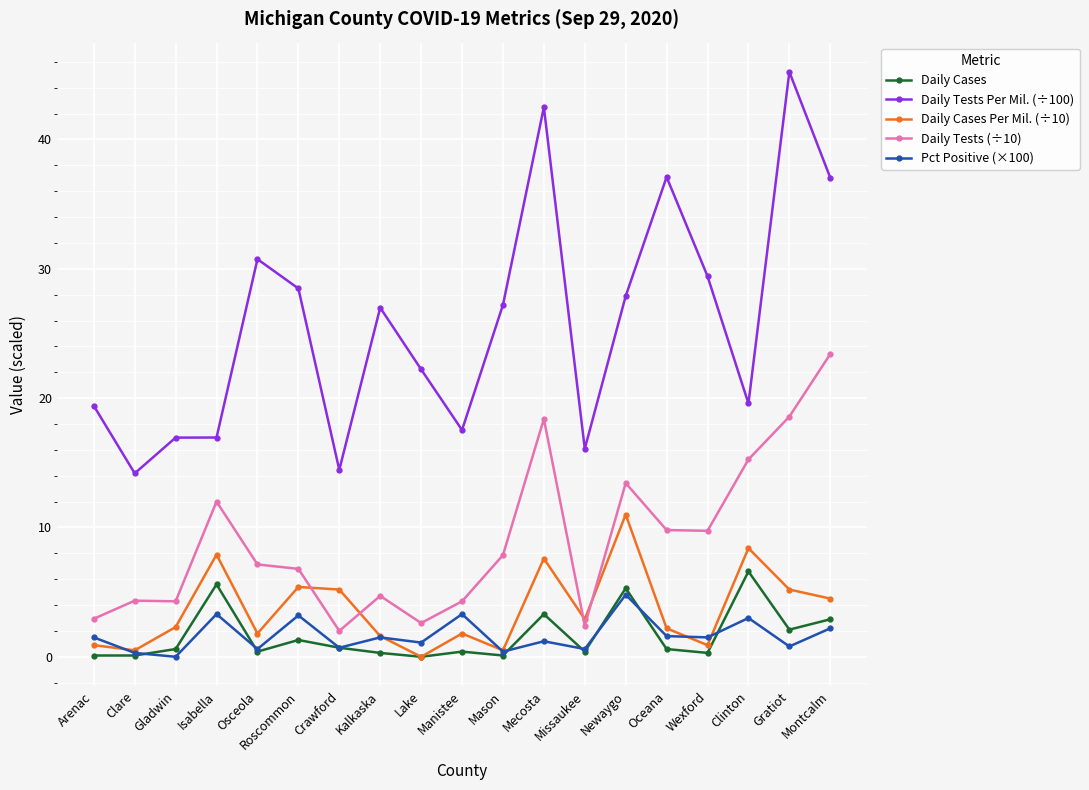

How many lines are shown in the chart?

5